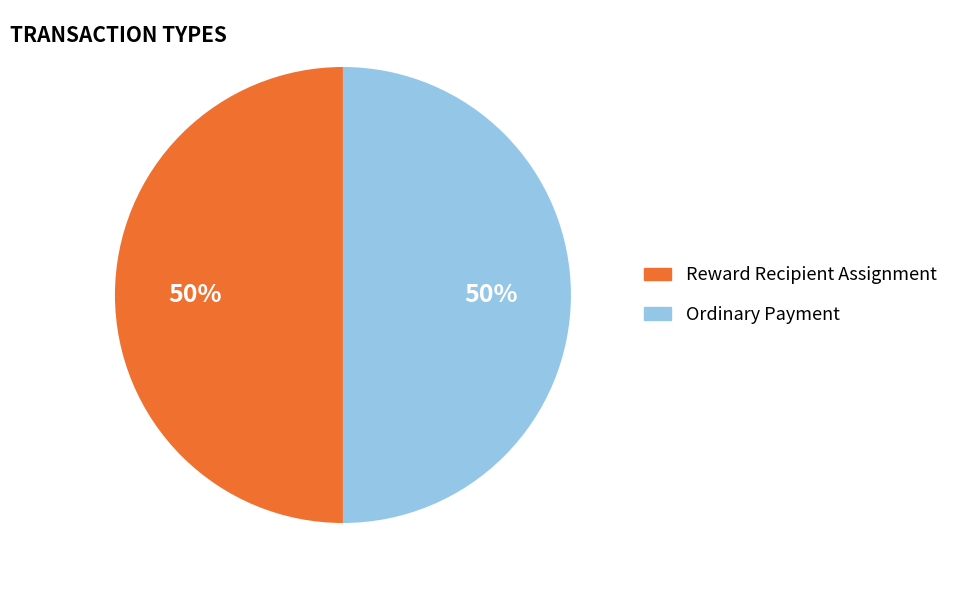

Is the sum of Ordinary Payment and Reward Recipient Assignment greater than half?

Yes